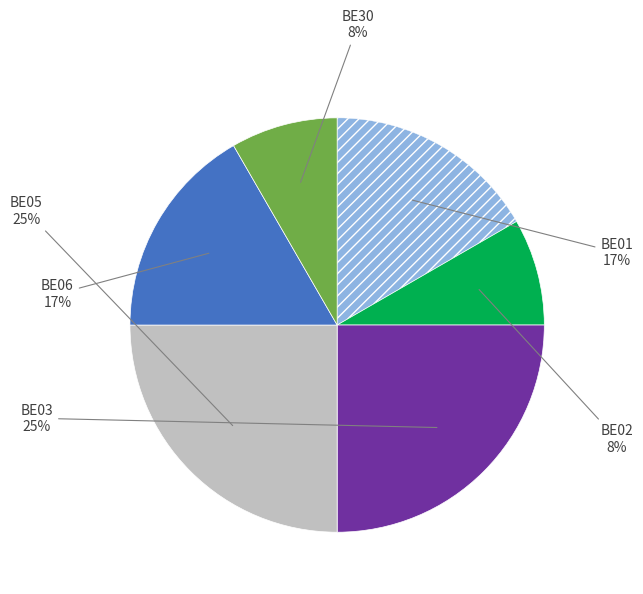

Is there any slice that represents more than half of the pie?

No